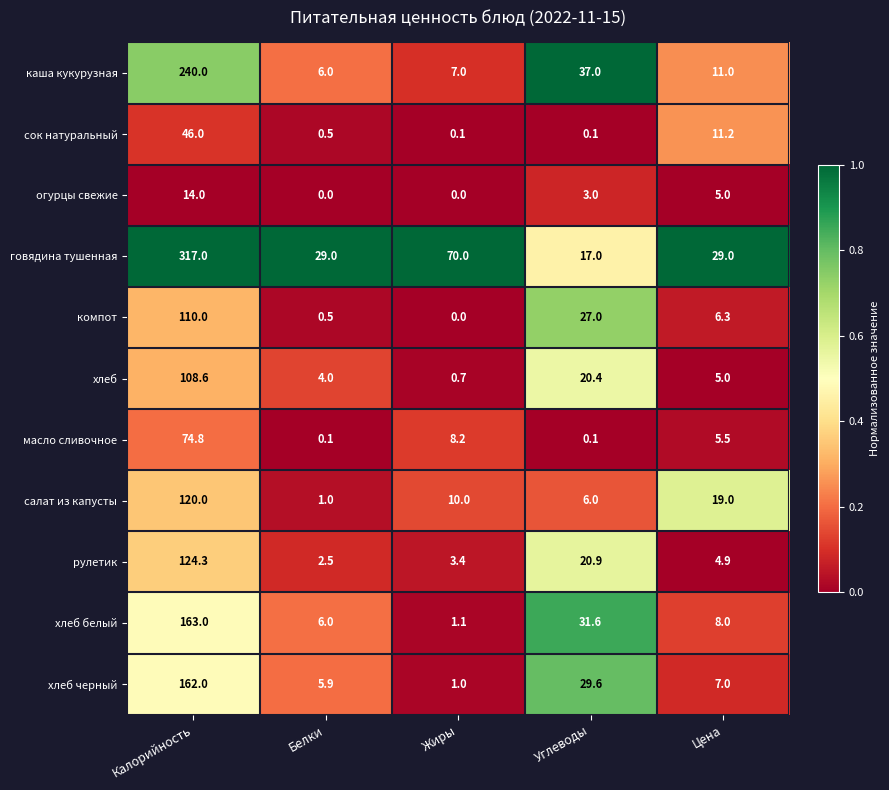

Which series has the largest range (max minus min)?

говядина тушенная